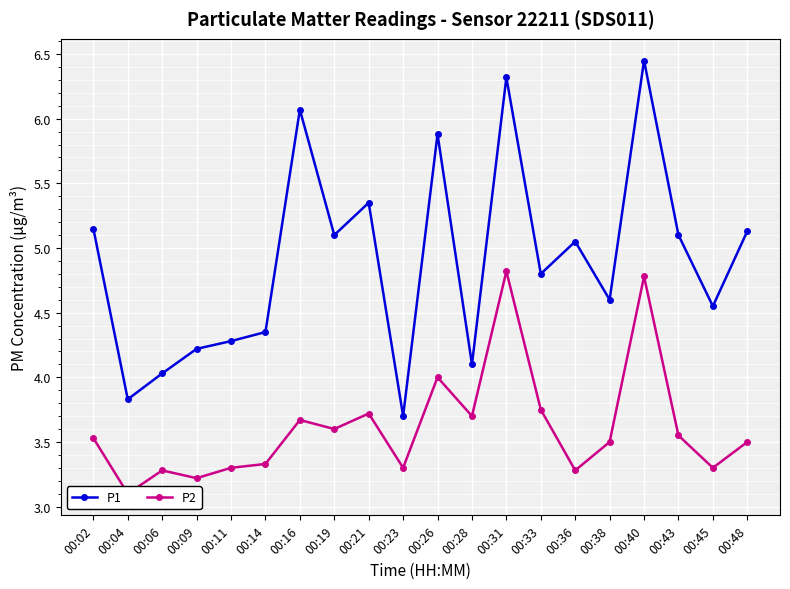

What is the average value of the P1 series?

4.9